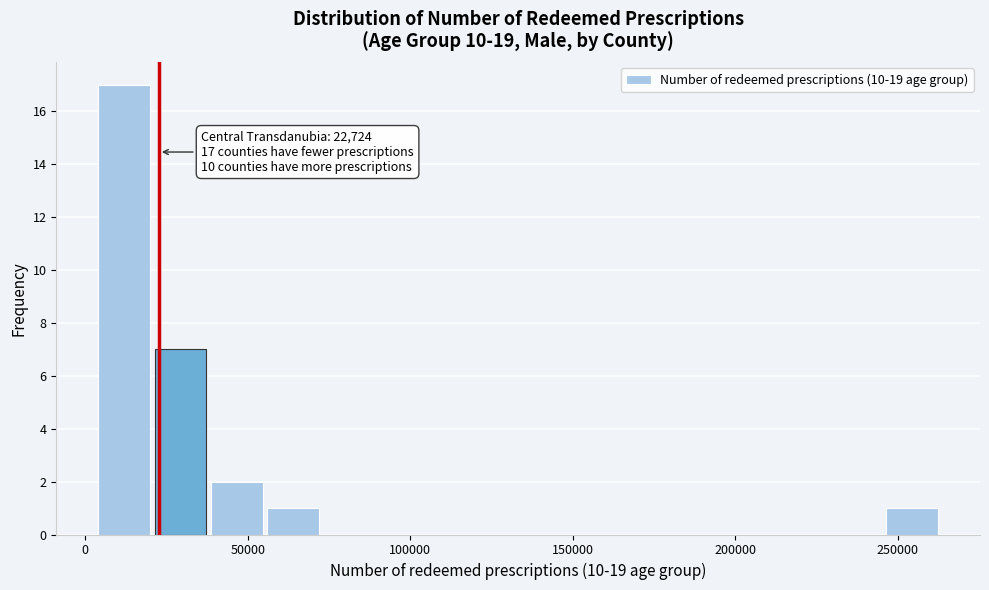

Around what value on the x-axis is the tallest bar? Give the approximate position of its centre, as read against the axis.

10000